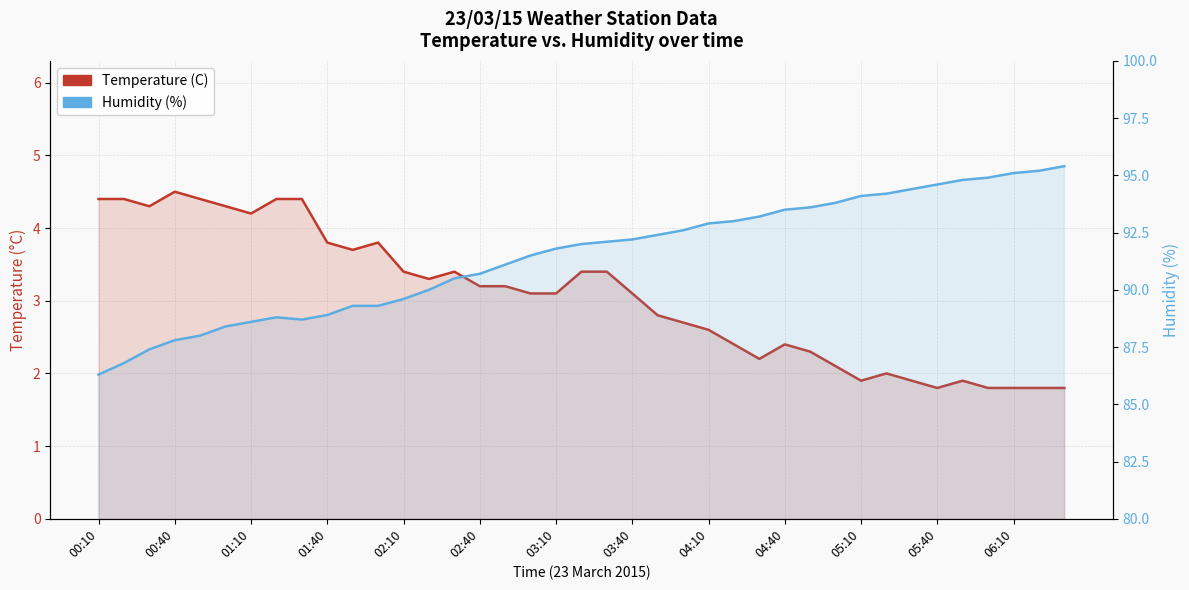

Count the number of data series in this chart.

2